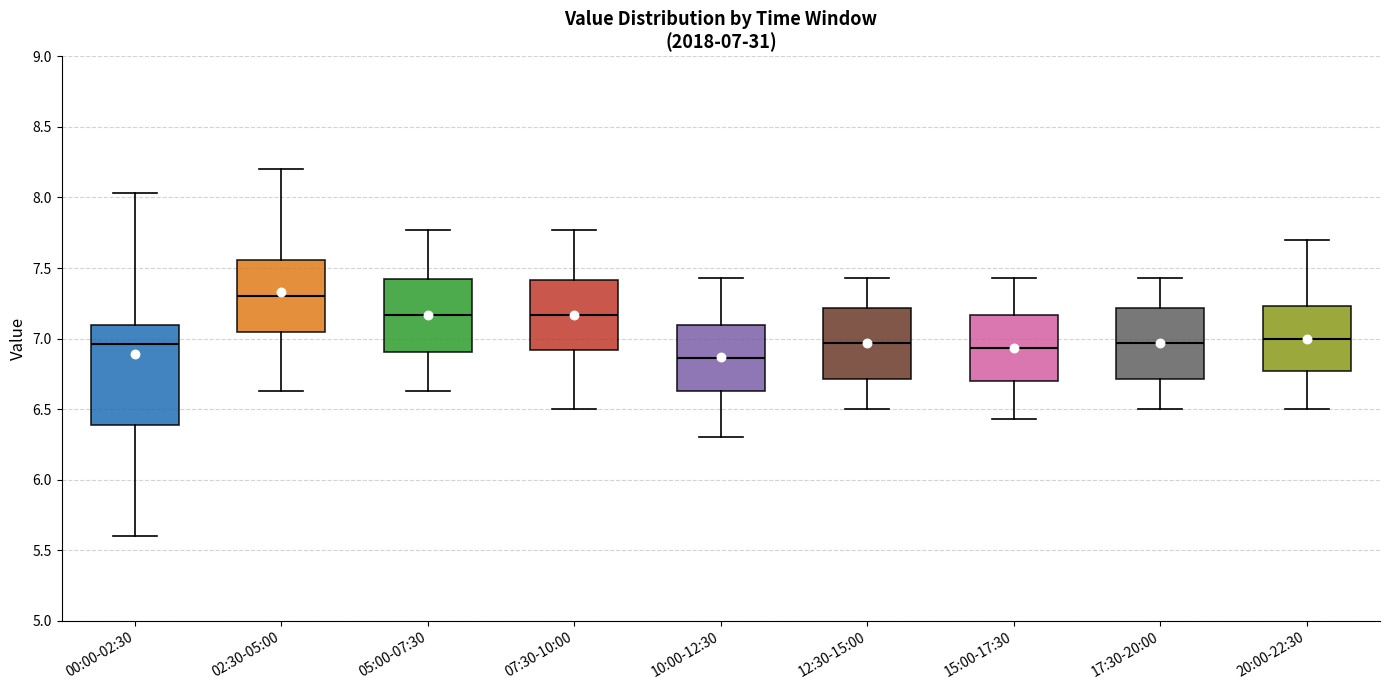

Which box's median line is the highest?

02:30-05:00